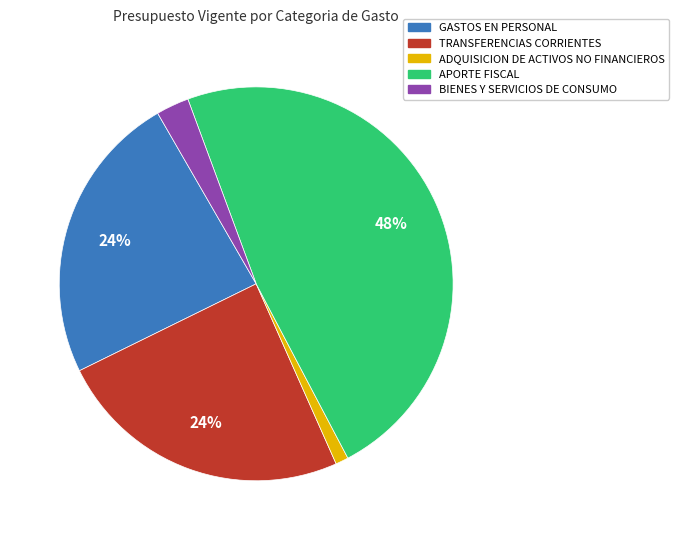

Is the sum of GASTOS EN PERSONAL and ADQUISICION DE ACTIVOS NO FINANCIEROS greater than half?

No